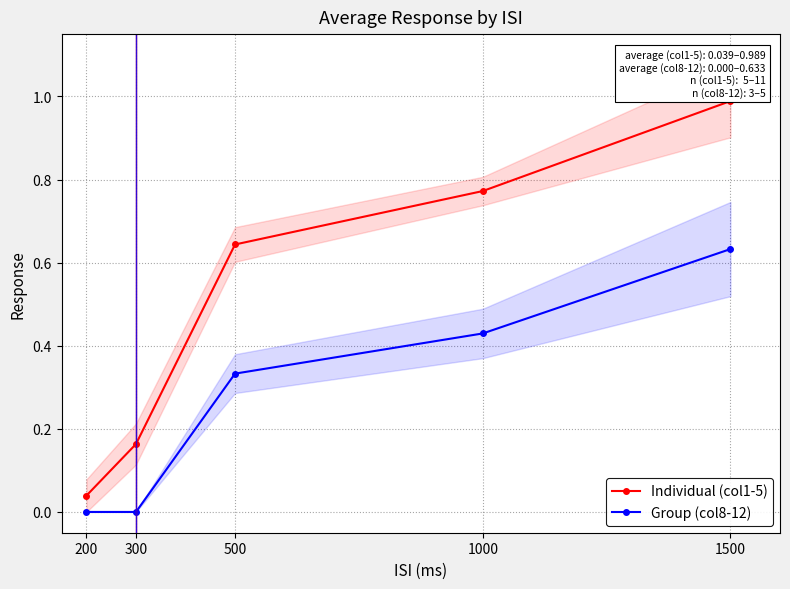

The Individual (col1-5) series shows 0.8 at 1000. True or false?

True